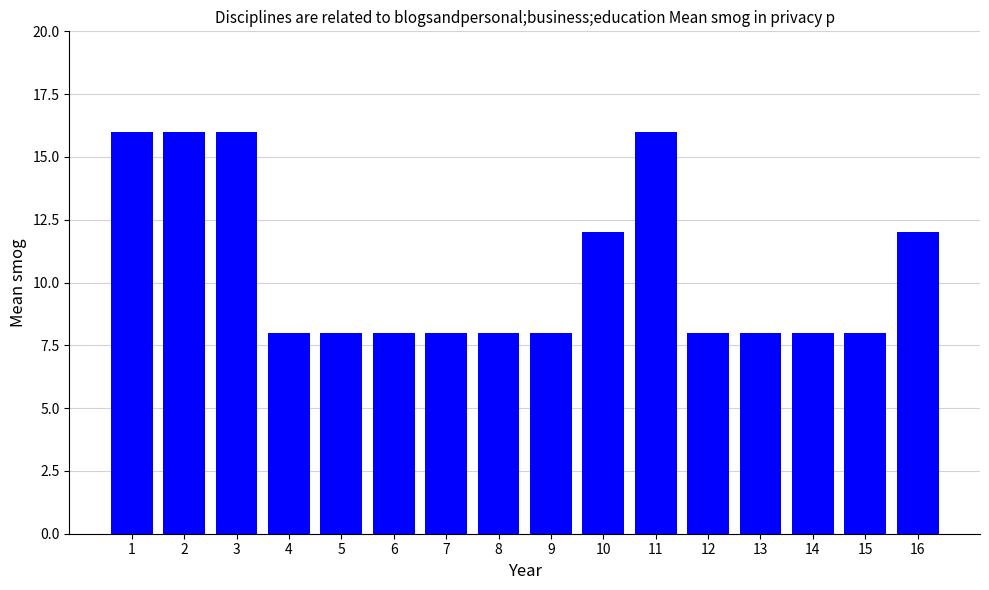

True or false: the data shows 4 at 1.

False